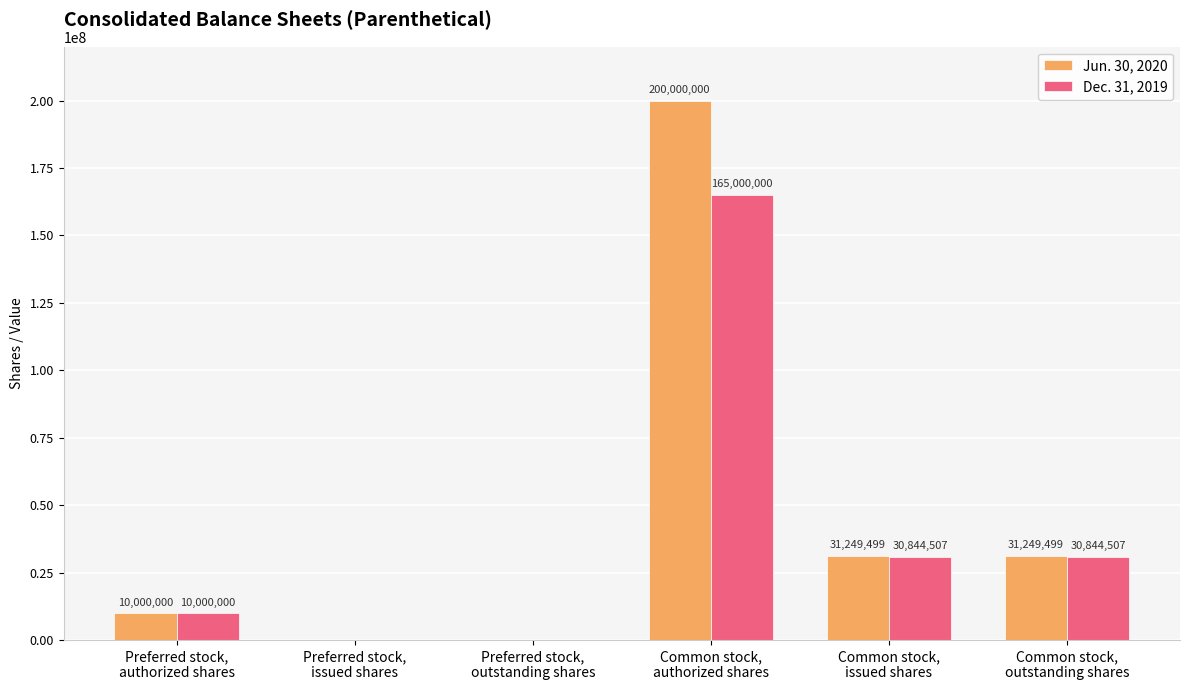

Reading right to left, list all the values displayed in this chart.

Jun. 30, 2020: 31249499	31249499	200000000	0	0	10000000
Dec. 31, 2019: 30844507	30844507	165000000	0	0	10000000